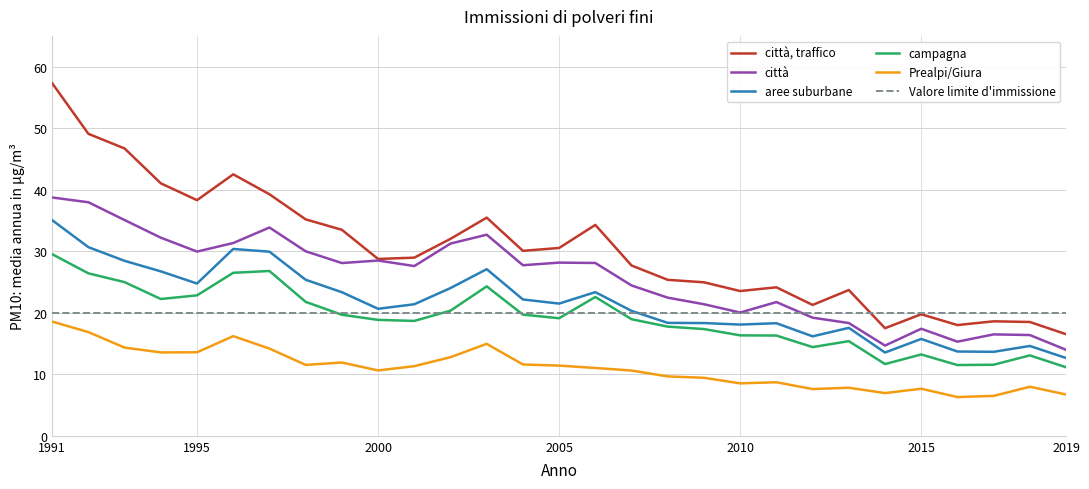

What is the maximum value for città, traffico?

57.3